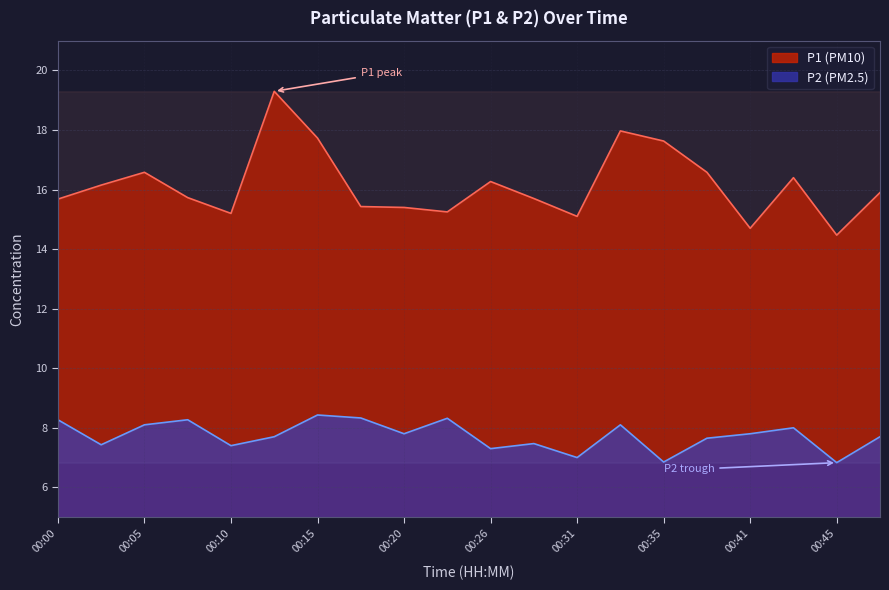

What is the approximate value of P1 at 00:45?

14.5